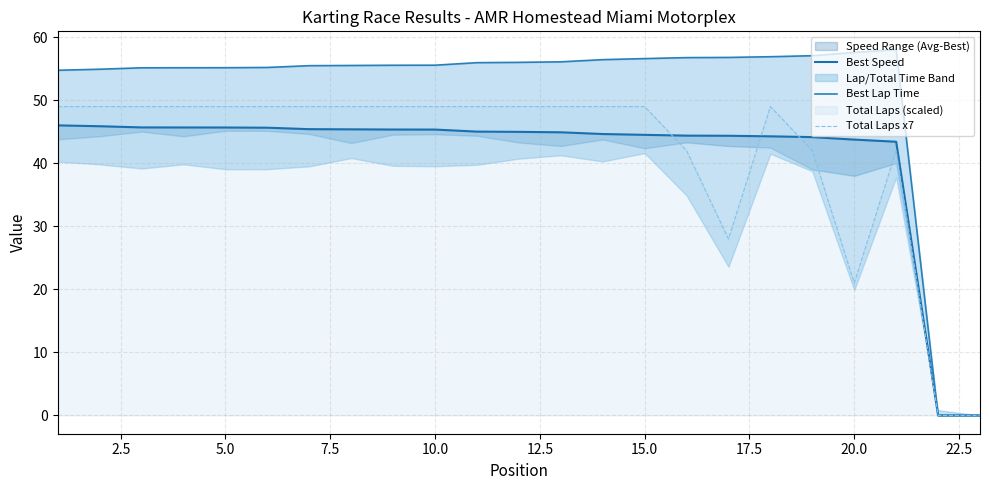

The Best Lap Time series shows 14.4 at 5.0. True or false?

False